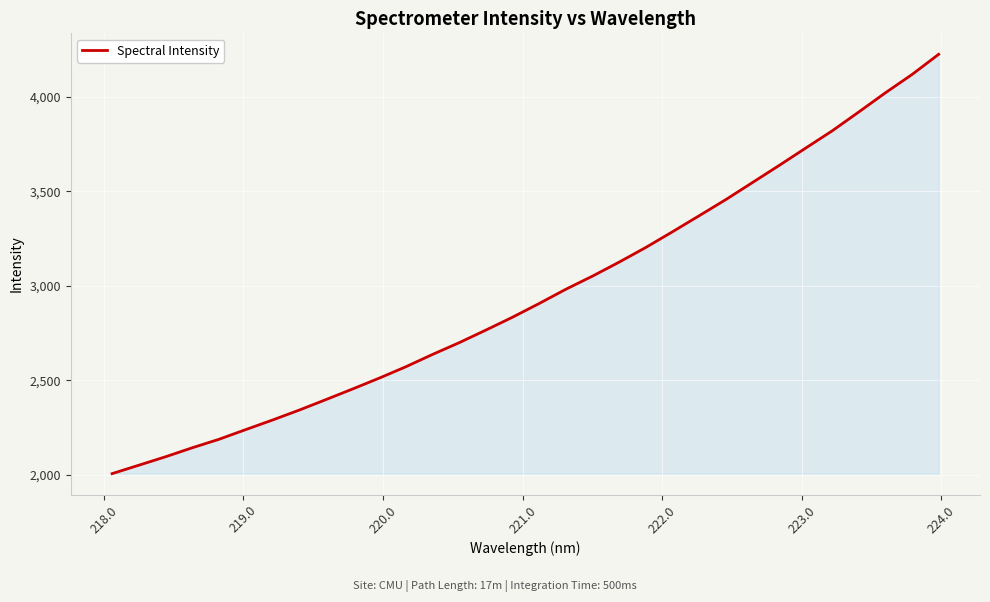

What is the maximum value shown in the chart?

4225.8